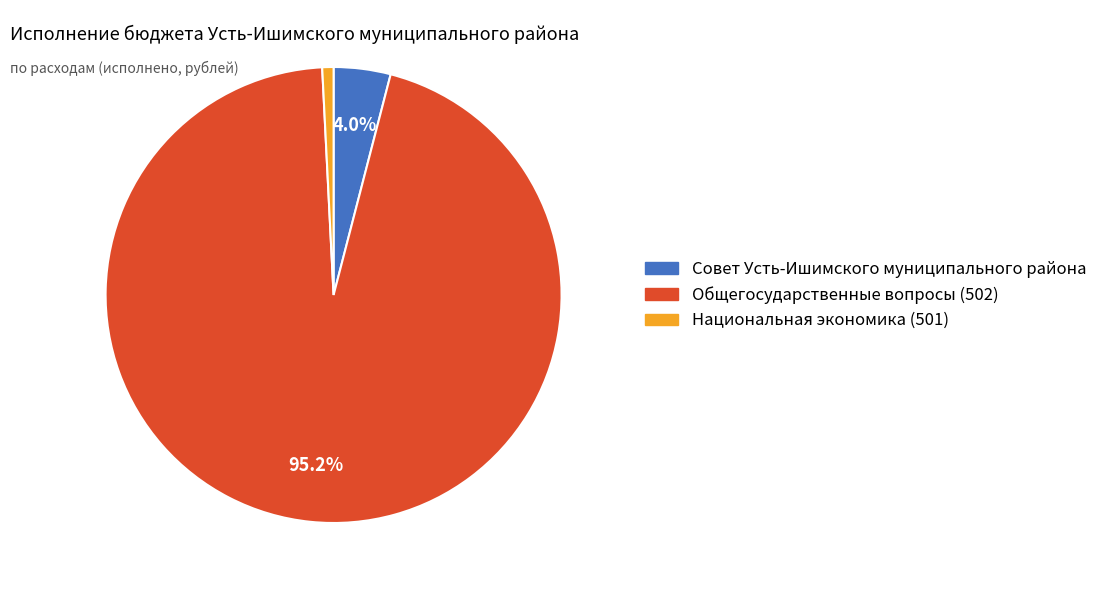

Rank the categories by value from highest to lowest.

Общегосударственные вопросы (502), Совет Усть-Ишимского муниципального района, Национальная экономика (501)